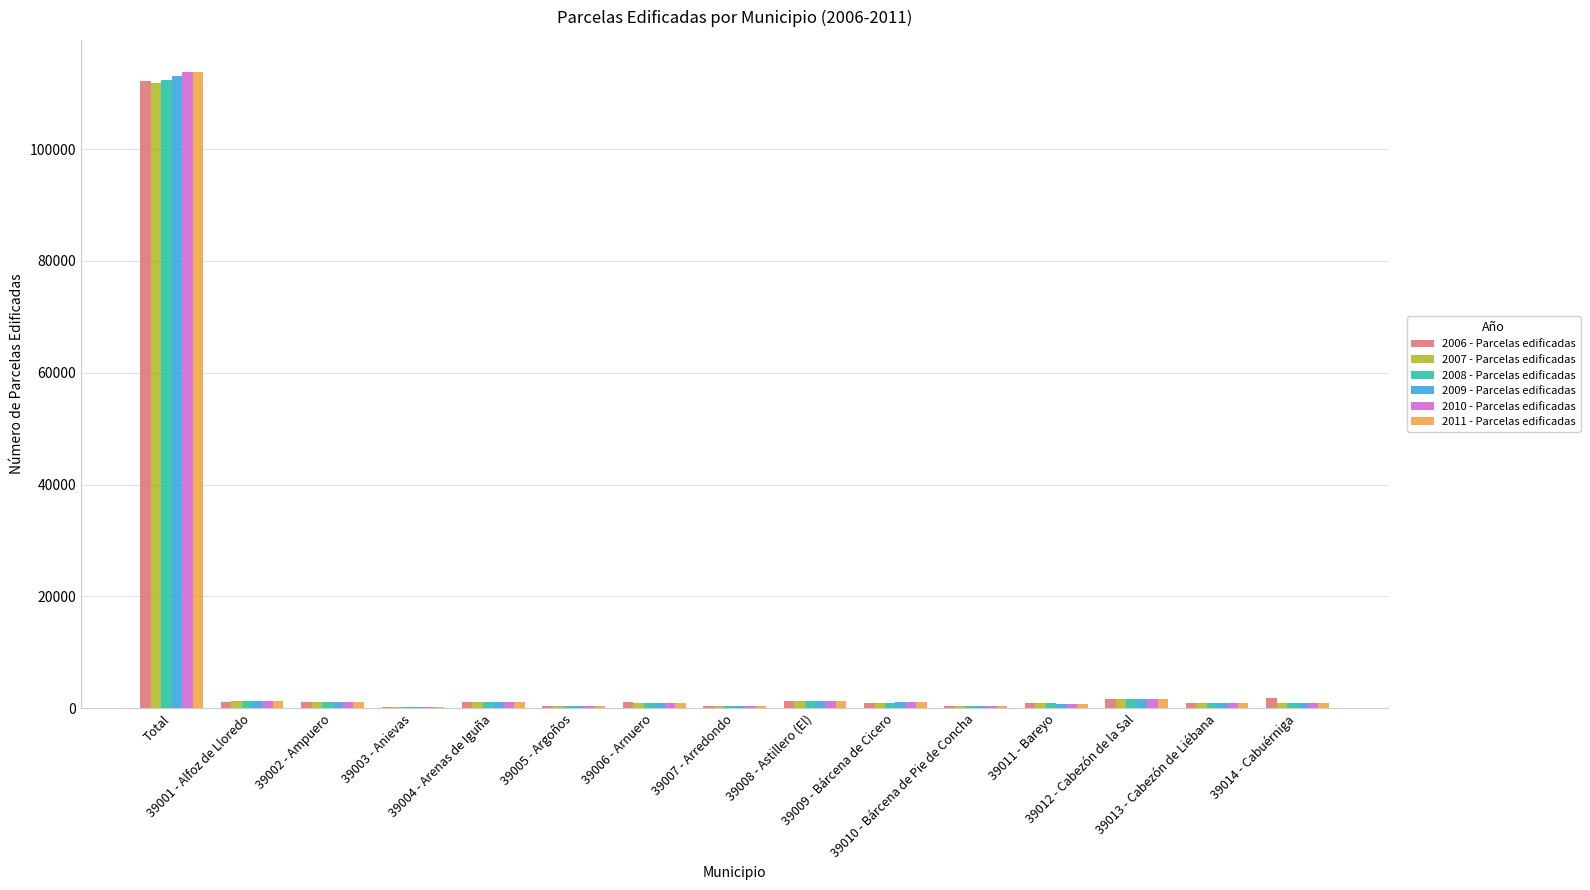

Which series changed the most between 39001 - Alfoz de Lloredo and 39007 - Arredondo?

2010 - Parcelas edificadas